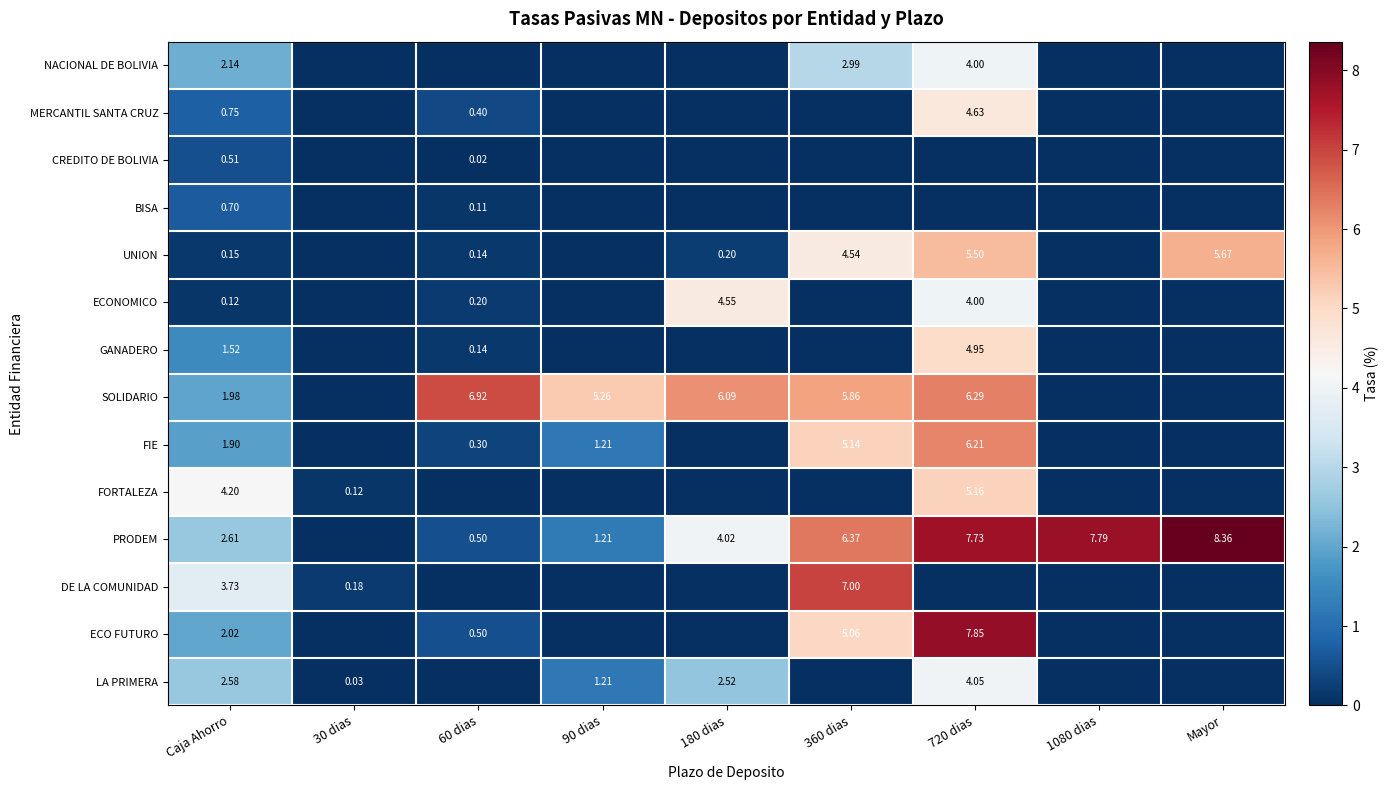

Between 1080 dias and Mayor, which series saw the biggest shift?

UNION